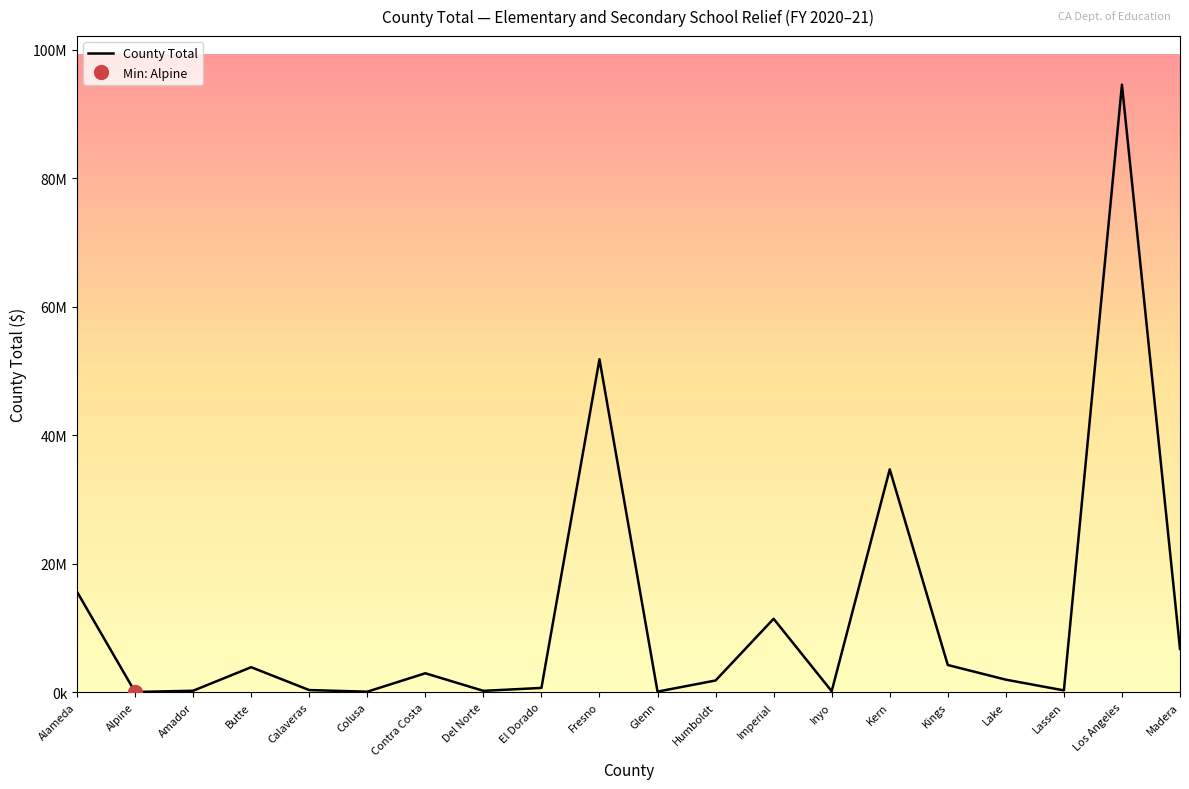

List the labels in order of value, largest first.

Los Angeles, Fresno, Kern, Alameda, Imperial, Madera, Kings, Butte, Contra Costa, Lake, Humboldt, El Dorado, Calaveras, Lassen, Amador, Del Norte, Inyo, Glenn, Colusa, Alpine